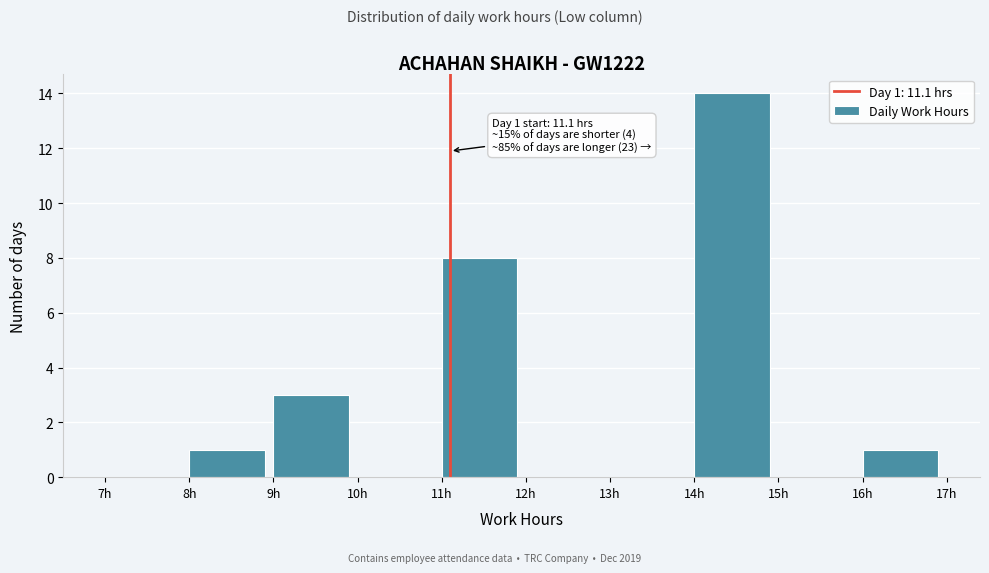

Which range on the x-axis has the tallest bar?

14 to 15